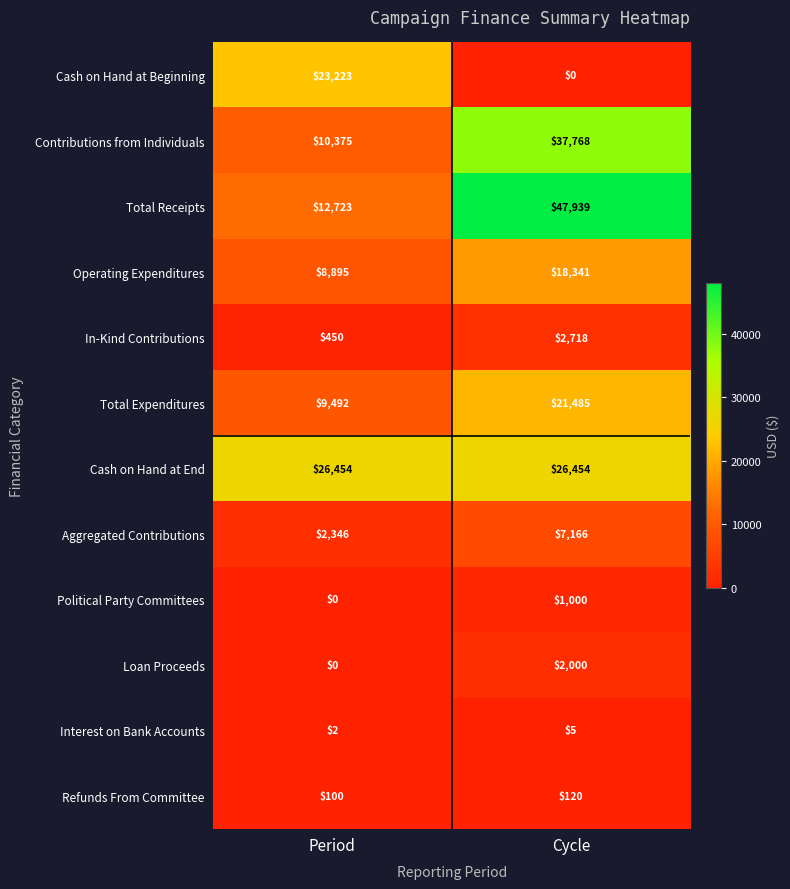

What is the maximum value for Cash on Hand at End?

26454